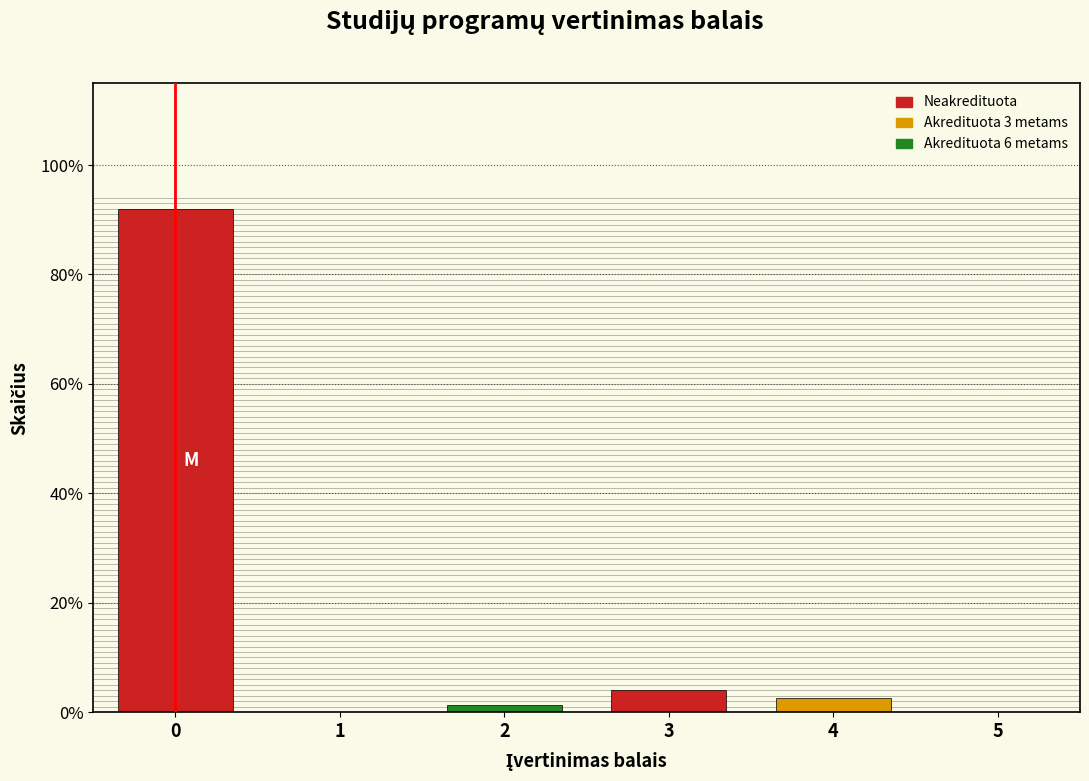

Reading left to right, extract all data points from this chart.

0=92.0	1=0.0	2=1.3	3=4.0	4=2.7	5=0.0